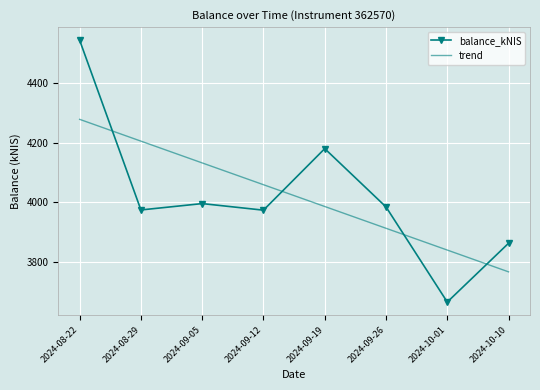

True or false: balance_kNIS and trend cross at least once.

True